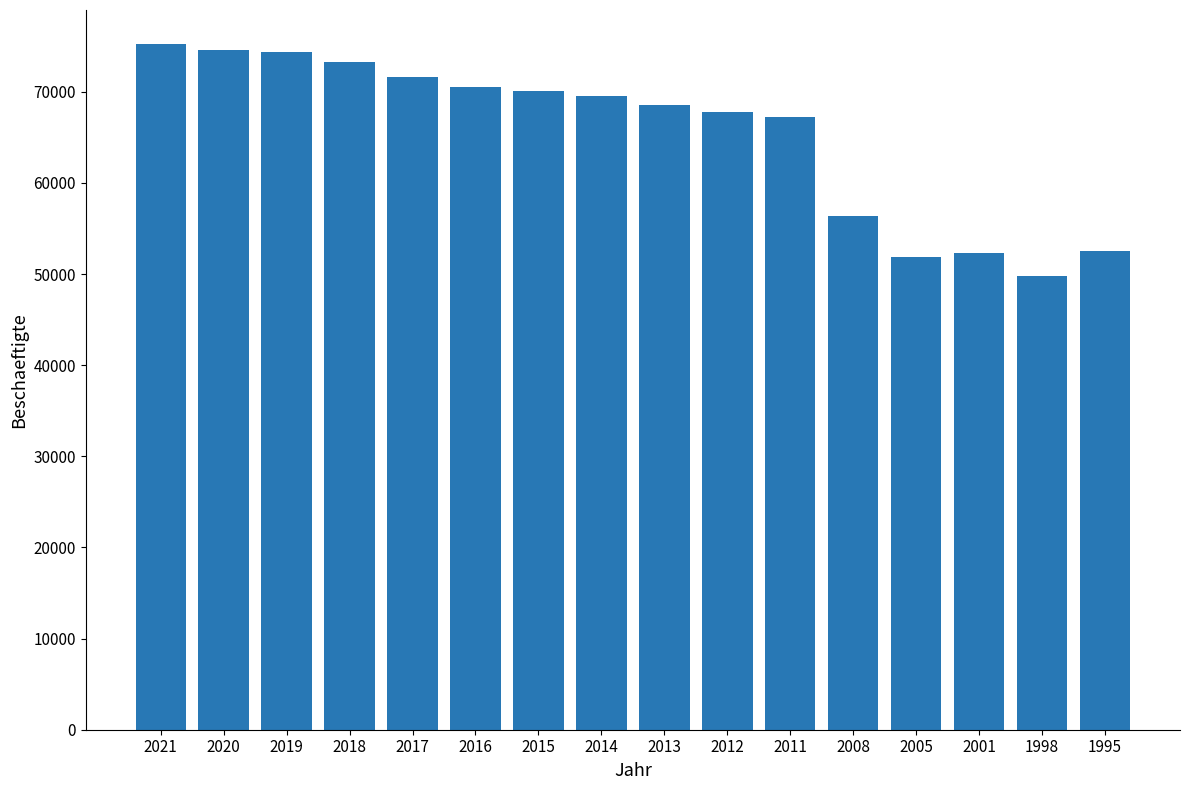

What is the value of the 4th bar from the left?

73225